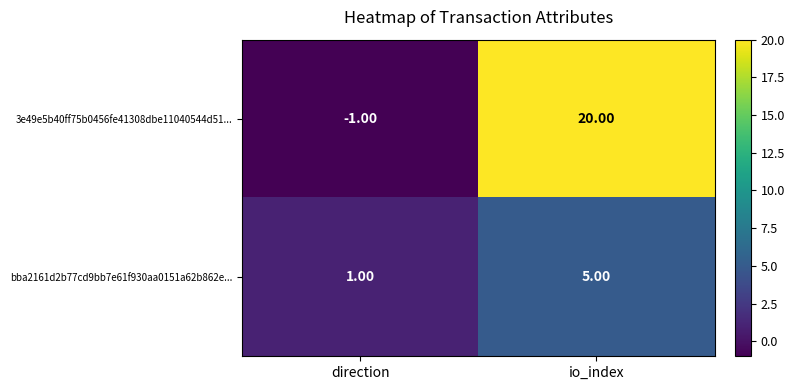

At which label does 3e49e5b40ff75b0456fe41308dbe11040544d51... reach its peak?

io_index